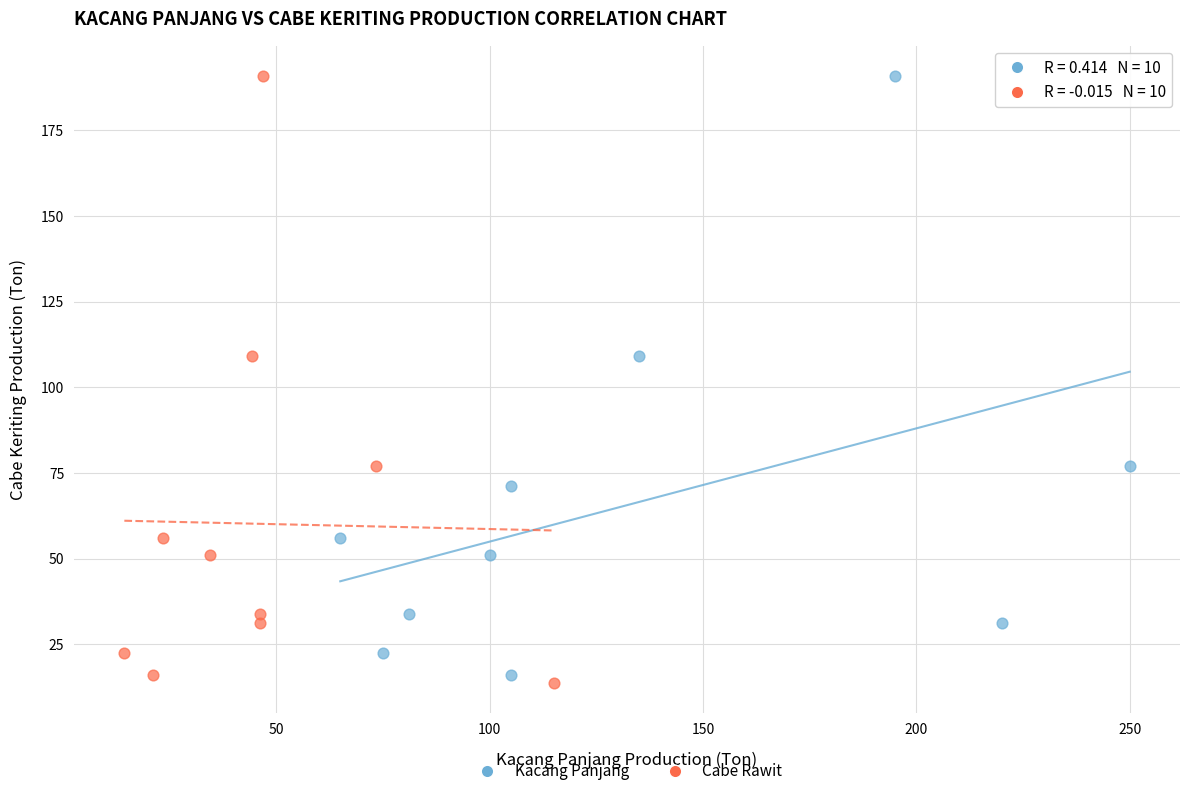

What are all the series names shown in the legend?

Kacang Panjang, Cabe Rawit